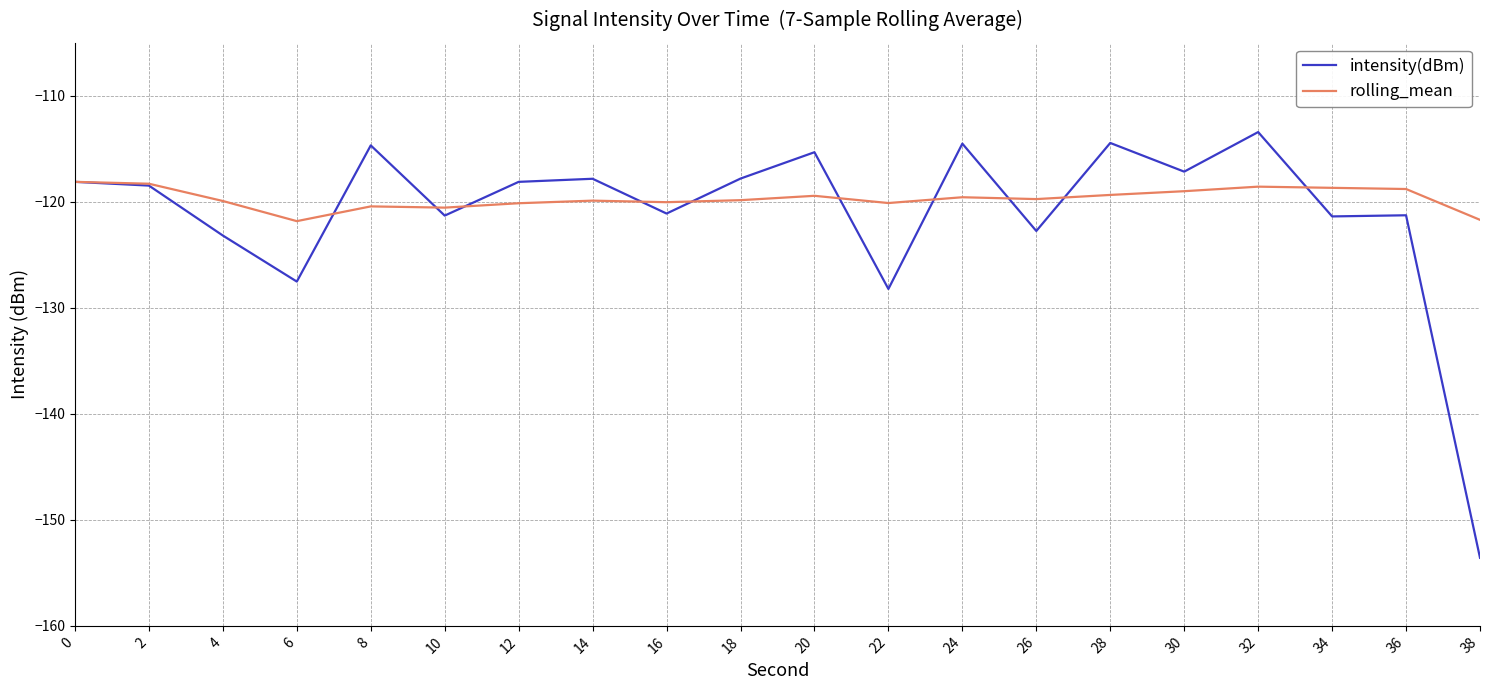

Which label corresponds to the smallest value in the chart?

38